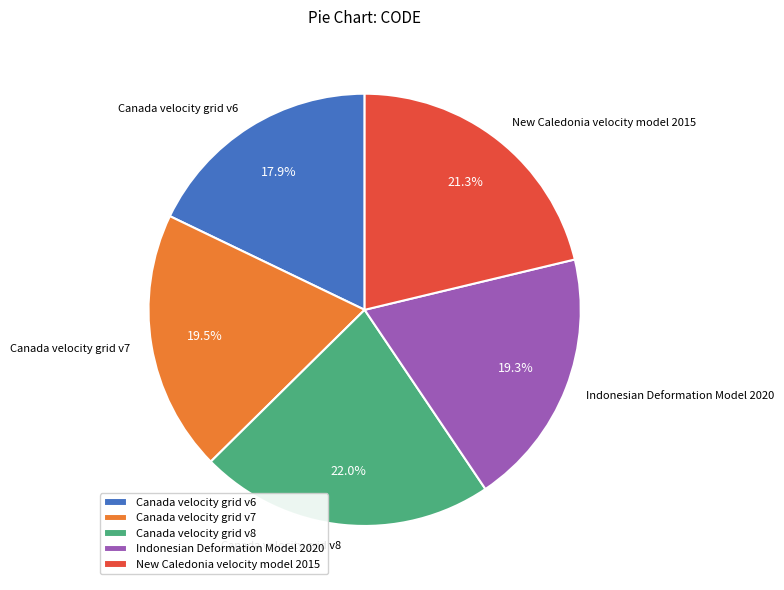

What percentage is NOT represented by Canada velocity grid v8?

78.0%